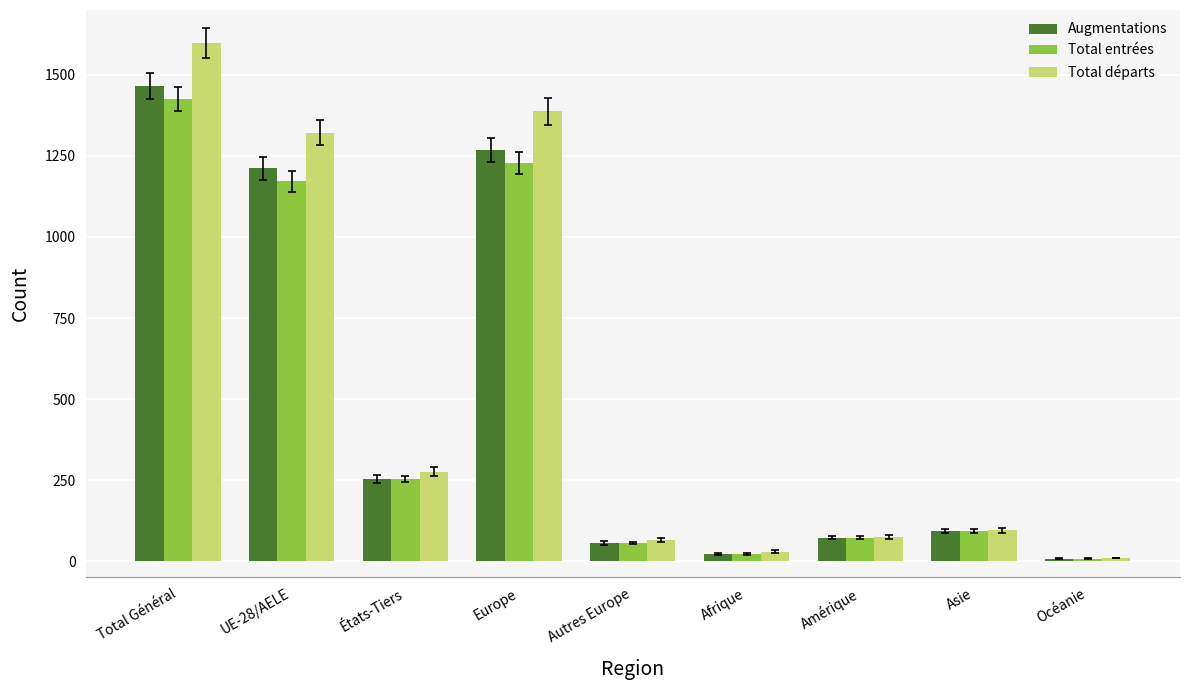

Rank the series by their maximum value, from highest to lowest.

Total départs, Augmentations, Total entrées